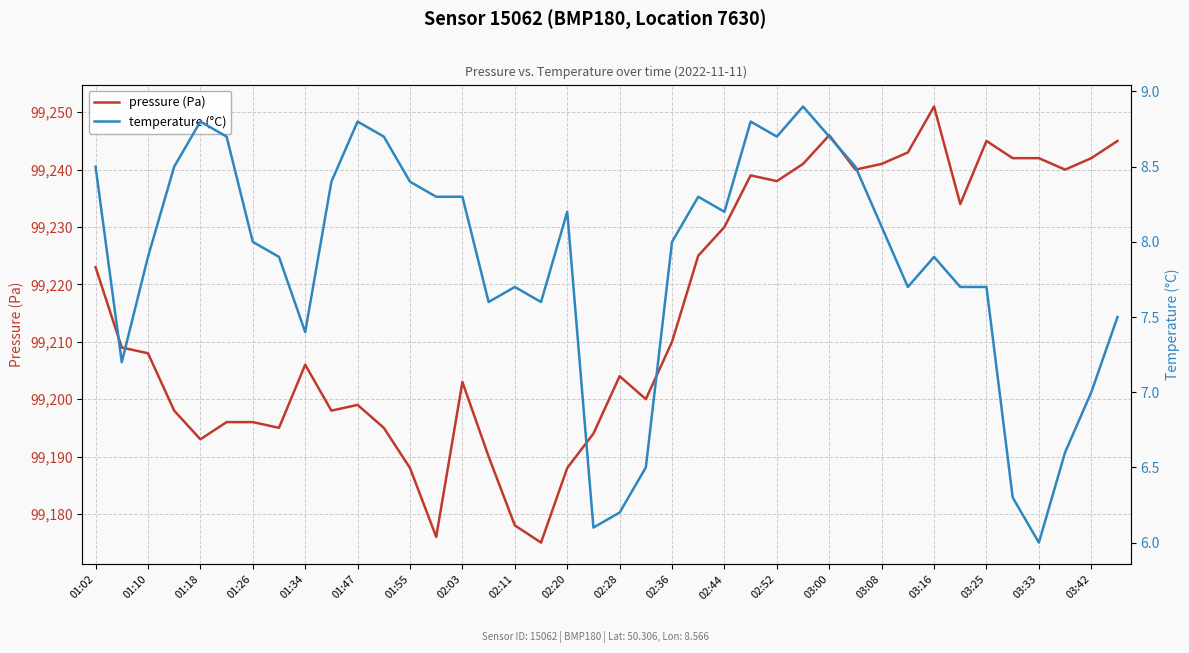

The value of pressure (Pa) at 02:52 is 150563. True or false?

False